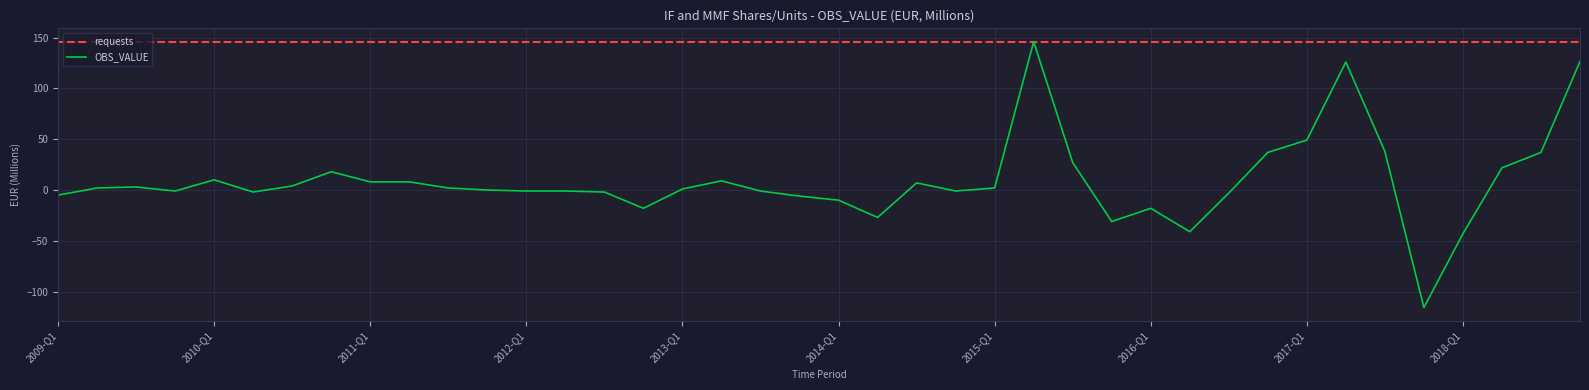

Reading left to right, what are all the values shown in this chart?

-5.0	2.0	3.0	-1.0	10.0	-2.0	4.0	18.0	8.0	8.0	2.0	0.0	-1.0	-1.0	-2.0	-18.0	1.0	9.0	-1.0	-6.0	-10.0	-27.0	7.0	-1.0	2.0	146.0	27.0	-31.0	-18.0	-41.0	-3.0	37.0	49.1	126.0	38.0	-115.6	-43.0	21.8	37.0	126.5